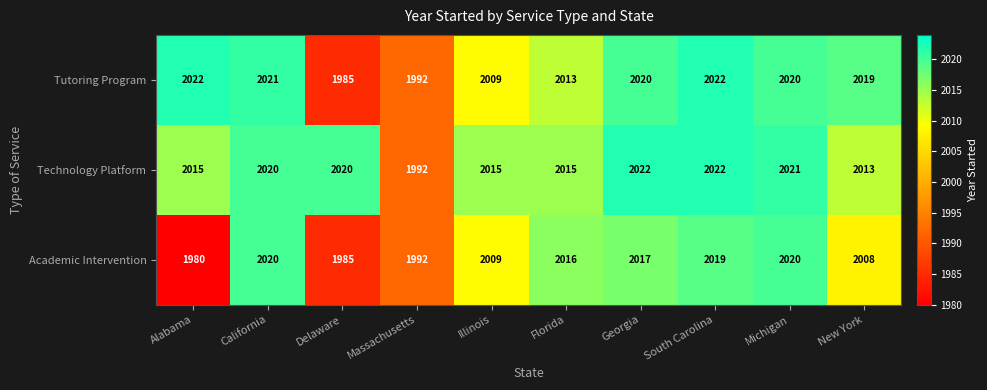

Which series has the largest total across all categories?

Technology Platform